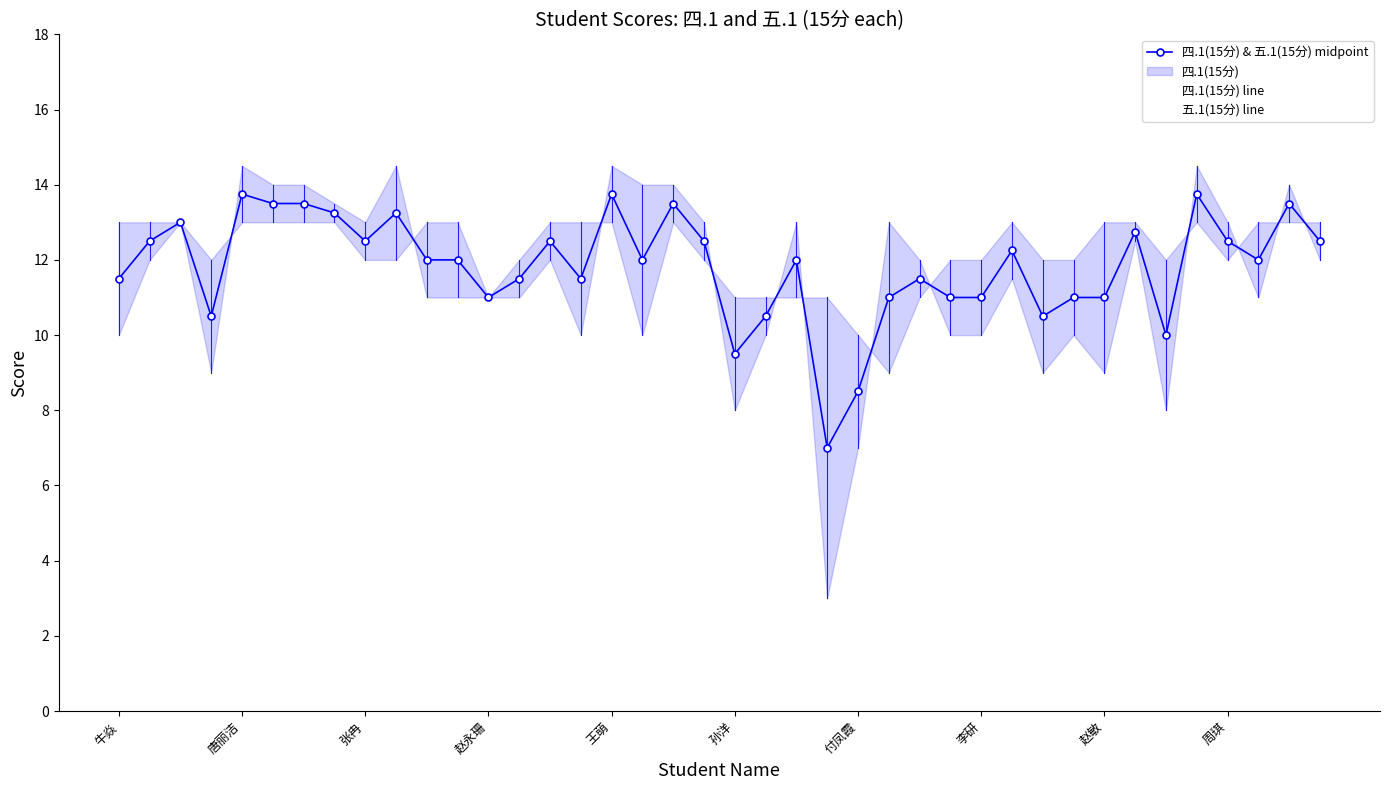

How many data points in 四.1(15分) line are above 12?

17